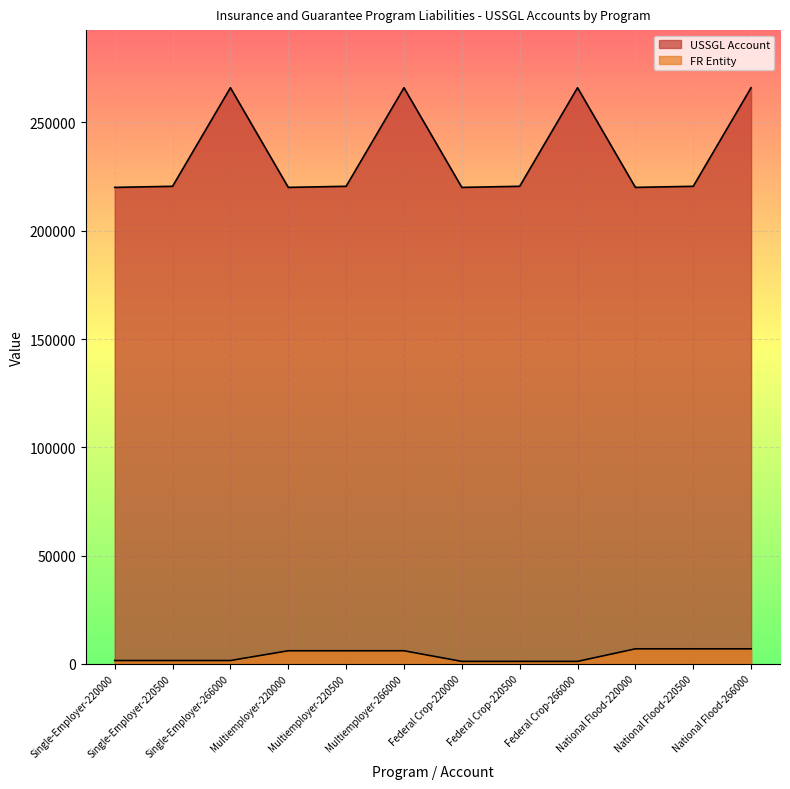

Count the number of categories in the chart.

12